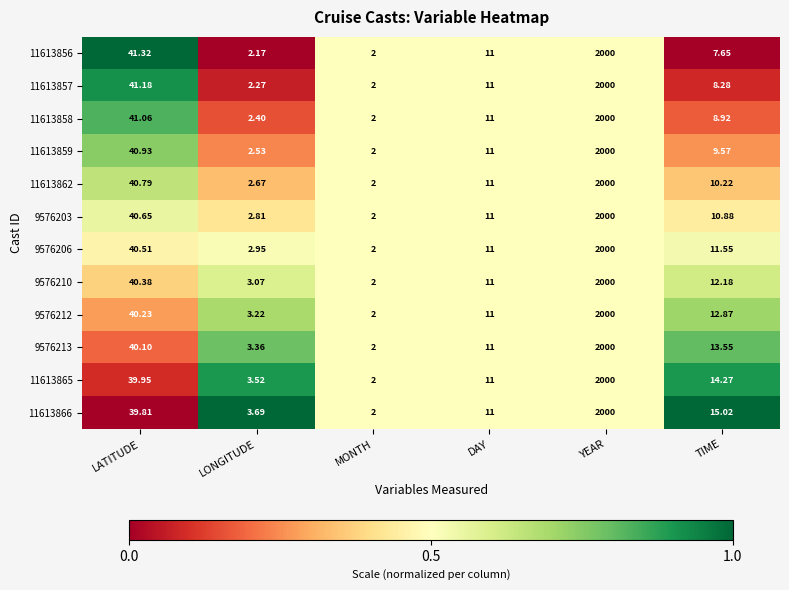

Count the number of categories in the chart.

6